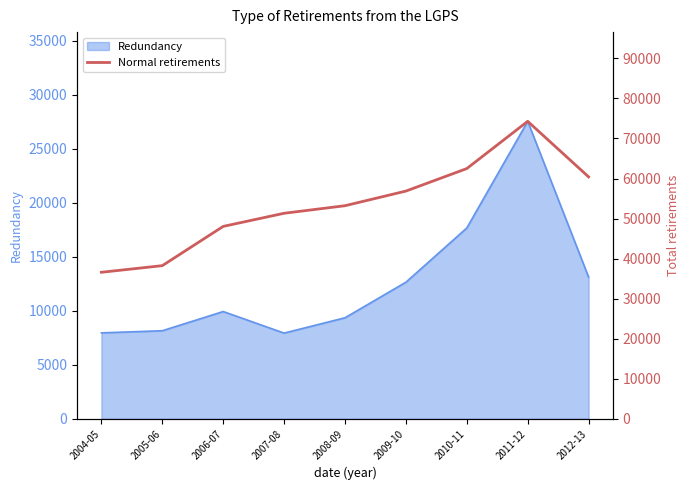

How many data points does each series have?

9